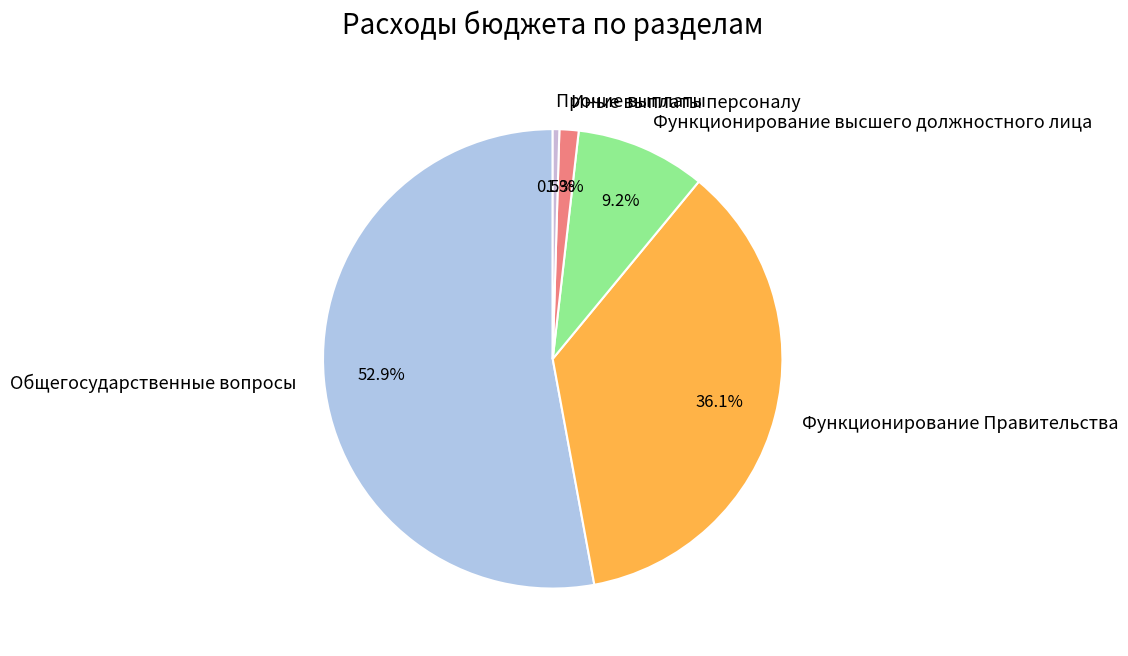

The Общегосударственные вопросы slice represents 53% of the pie. True or false?

True